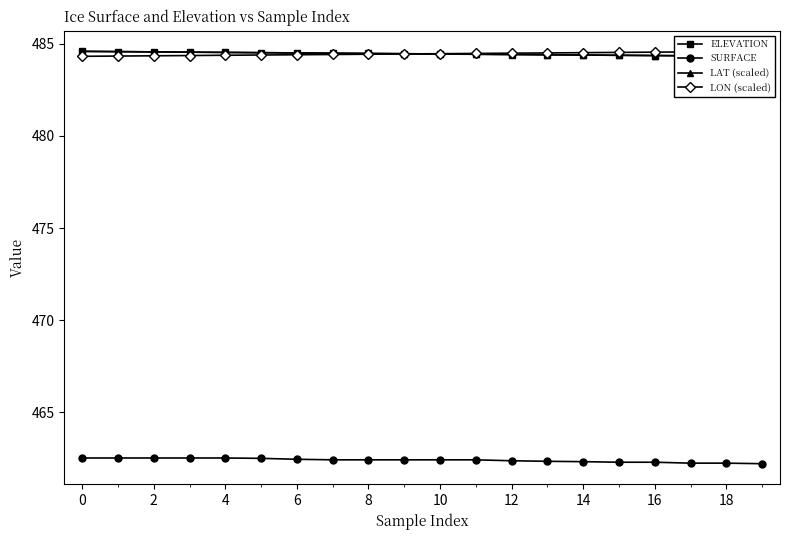

What is the highest value of the SURFACE series?

462.5